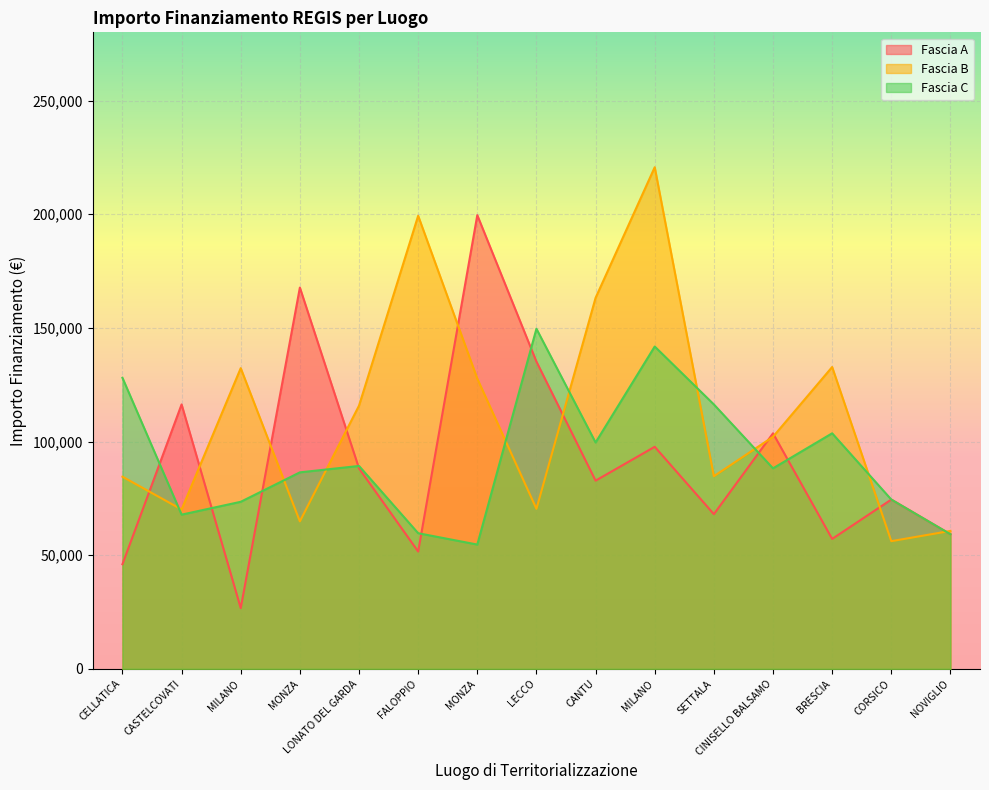

At which label does Fascia B first exceed 102092?

MILANO